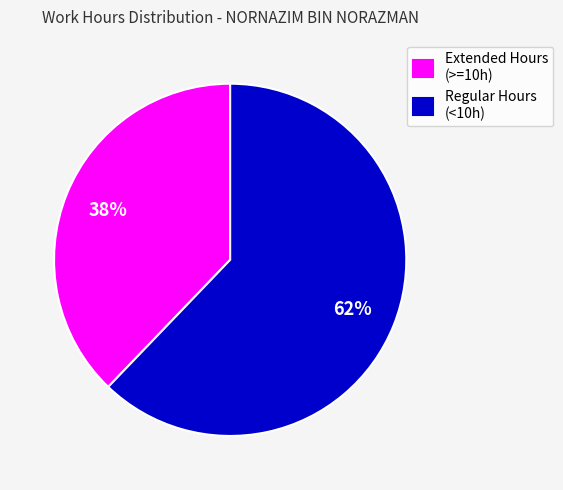

To the nearest percent, what is the average slice percentage?

50%